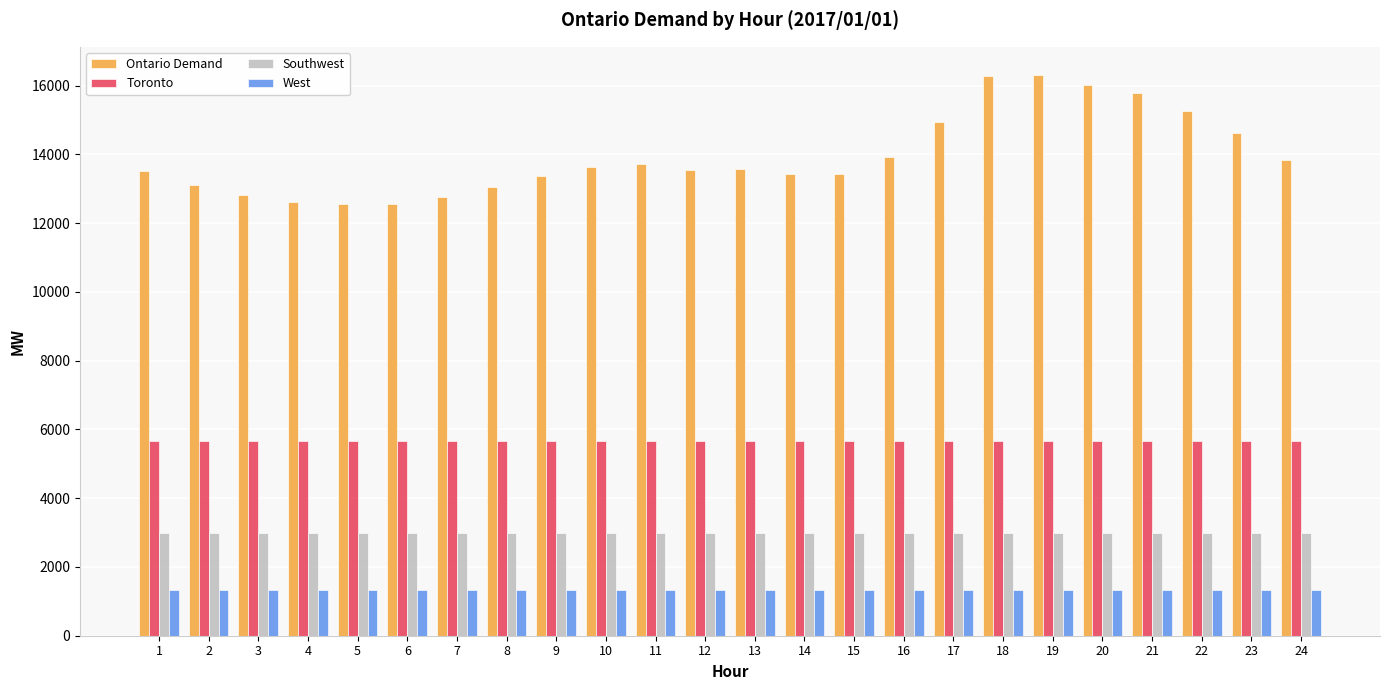

Which series has the widest spread of values?

Ontario Demand